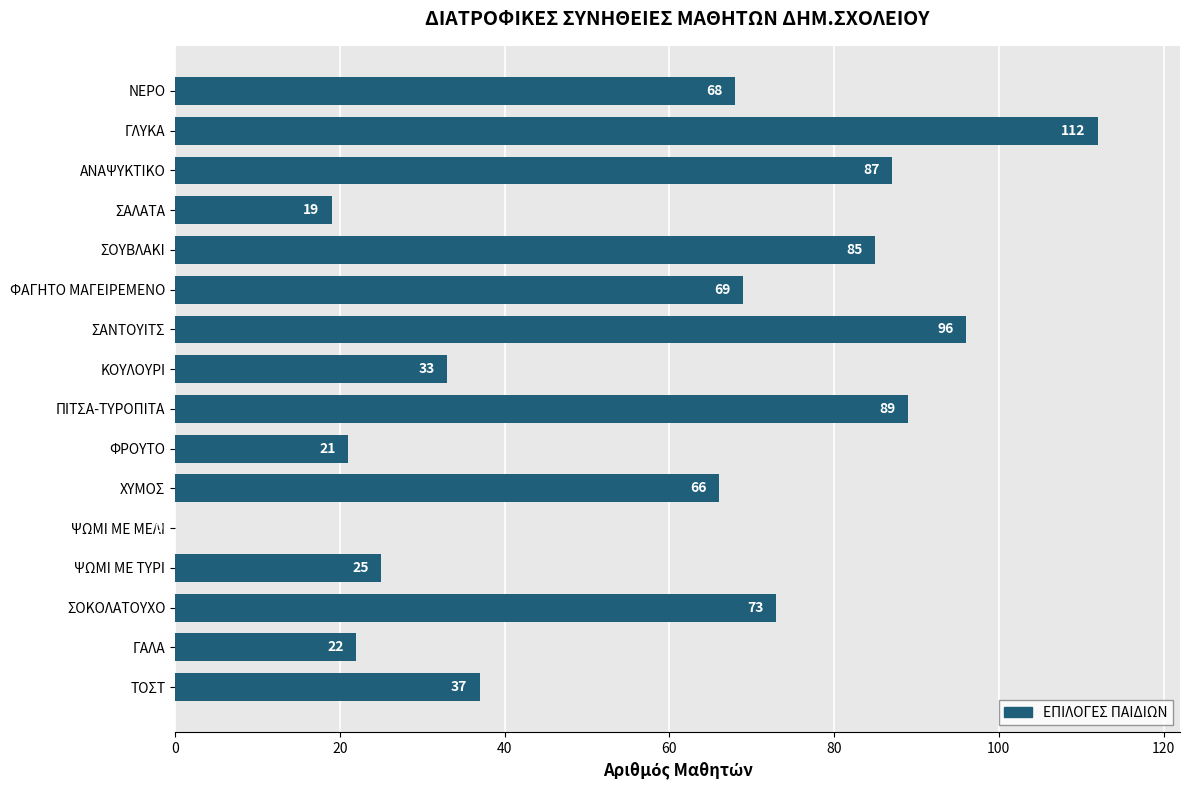

What is the sum of the values at ΚΟΥΛΟΥΡΙ and ΨΩΜΙ ΜΕ ΜΕΛΙ?

33